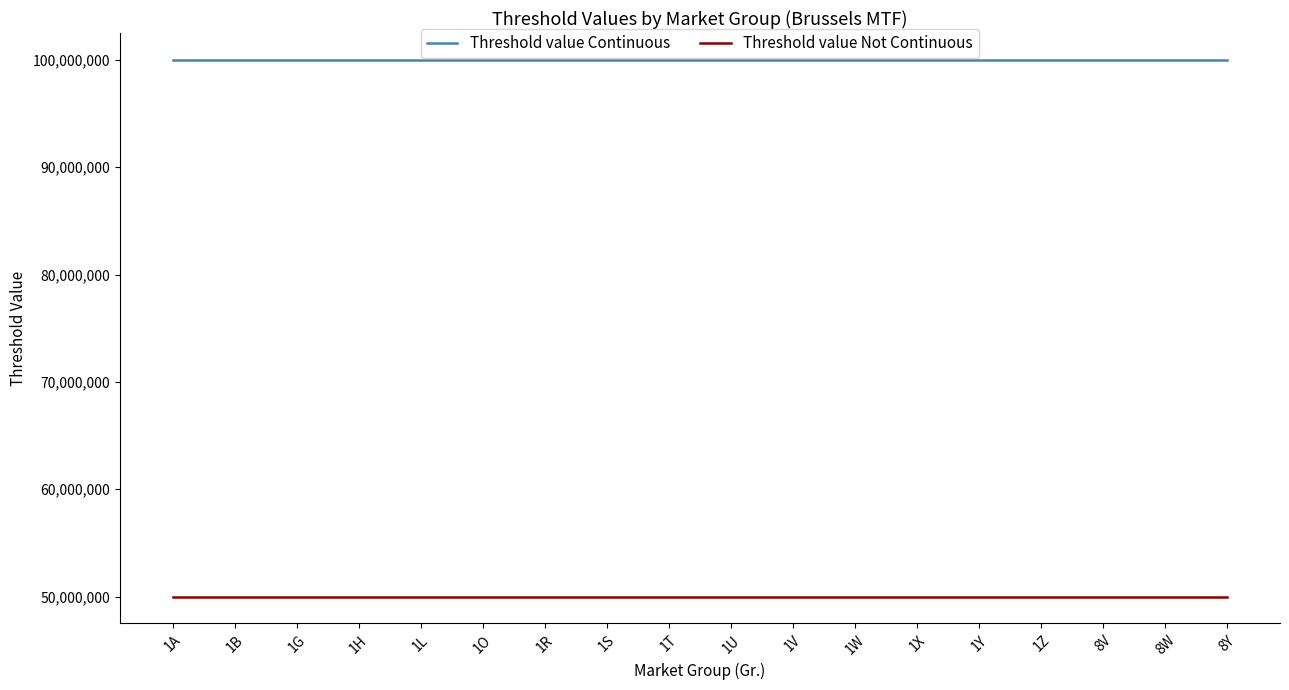

Count the number of categories in the chart.

18